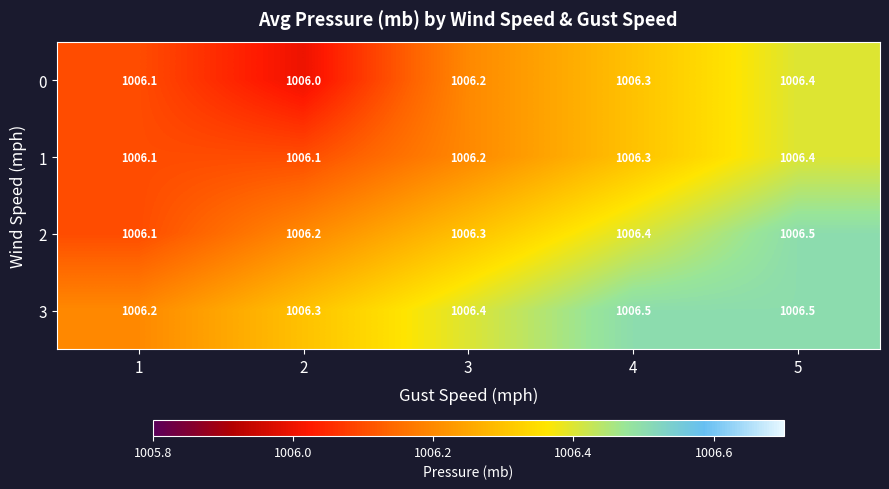

What is the highest value of the 1 series?

1006.4